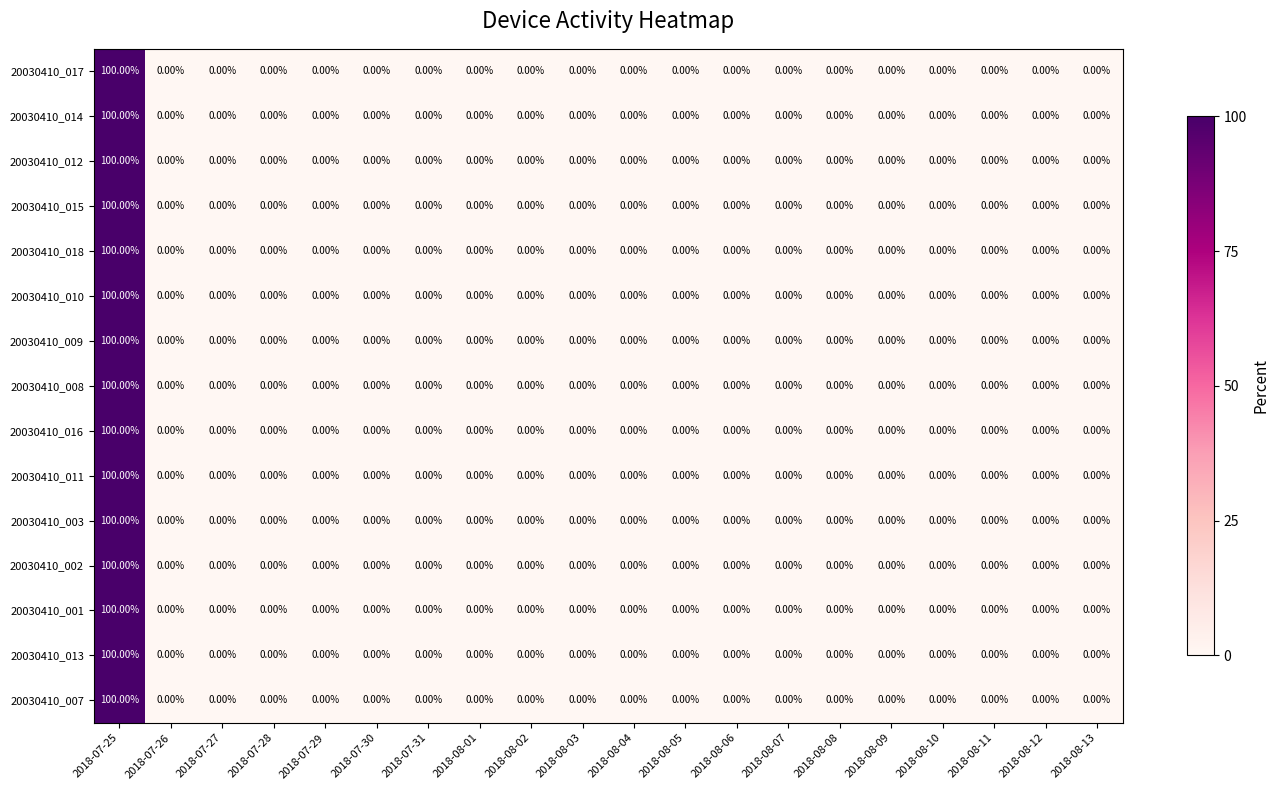

At which category is the sum across all series the highest?

2018-07-25